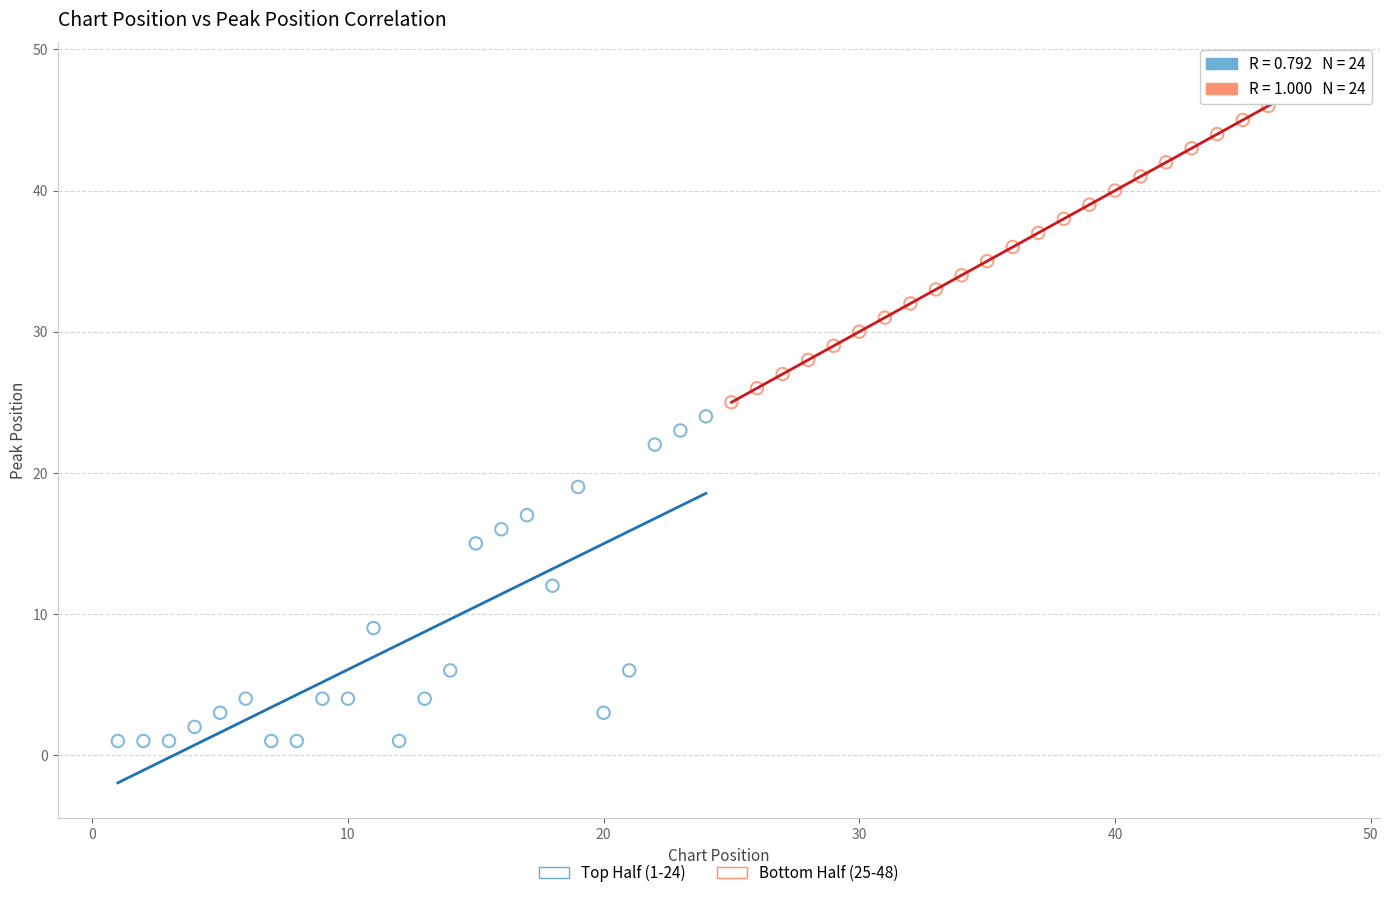

Which series contains the highest Y value?

Bottom Half (25-48)